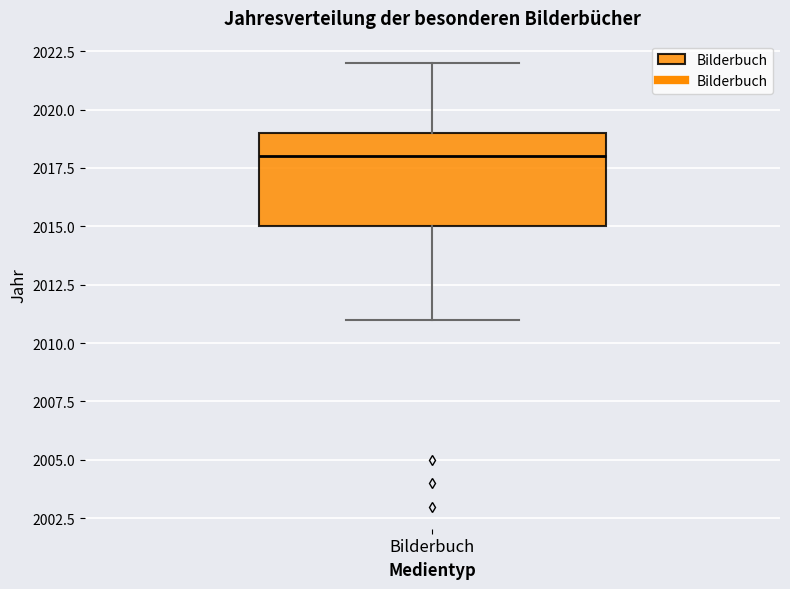

Where does the lower whisker of the box for Bilderbuch end on the y-axis? The values are not printed on the chart, so give them approximately, as read against the axis.

2011